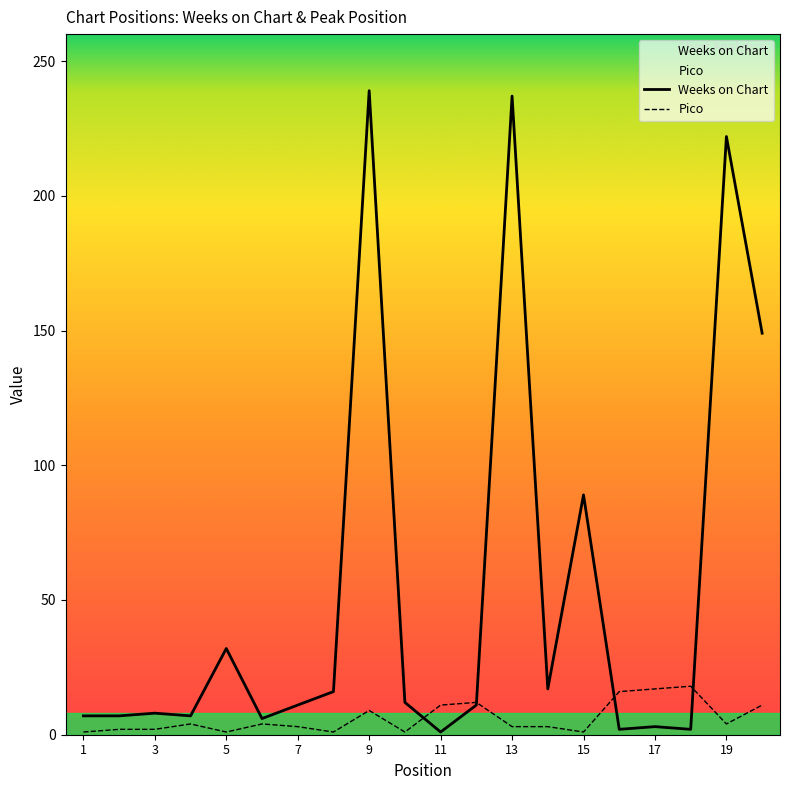

Which series has the largest total across all categories?

Weeks on Chart